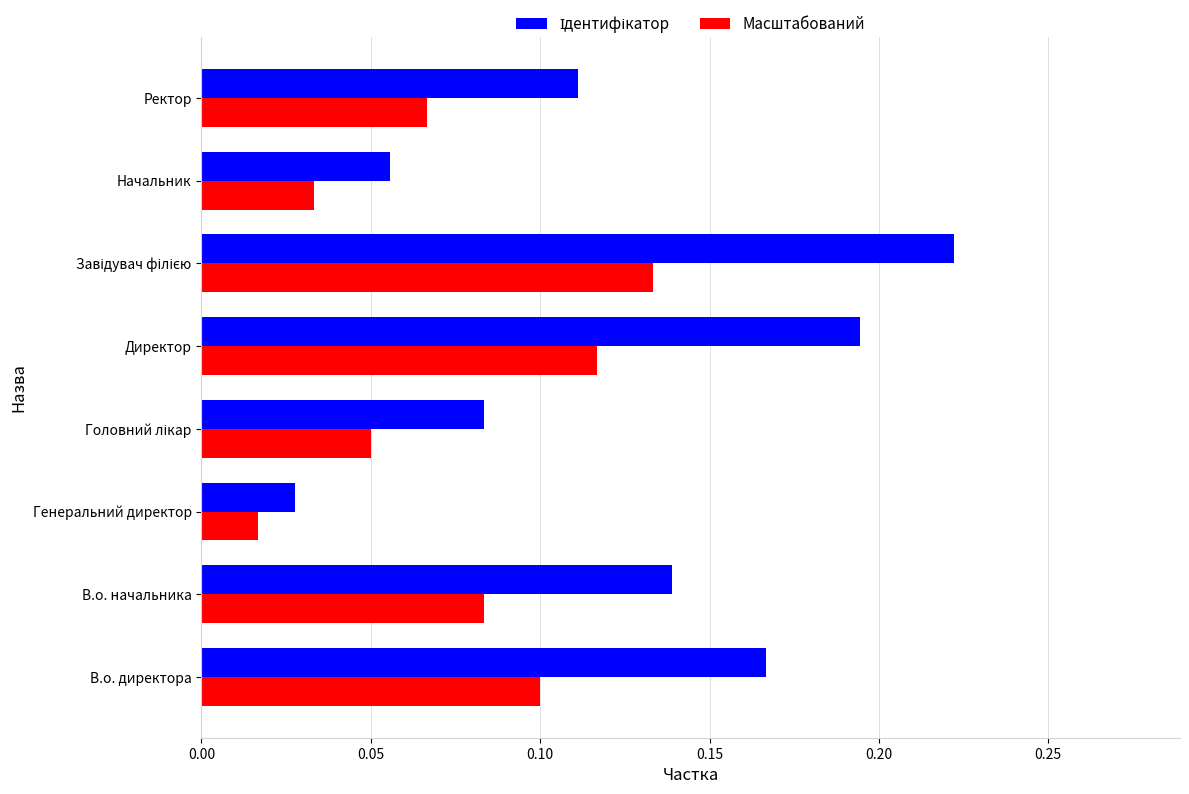

True or false: Масштабований has a value of 0.0 at В.о. начальника.

False